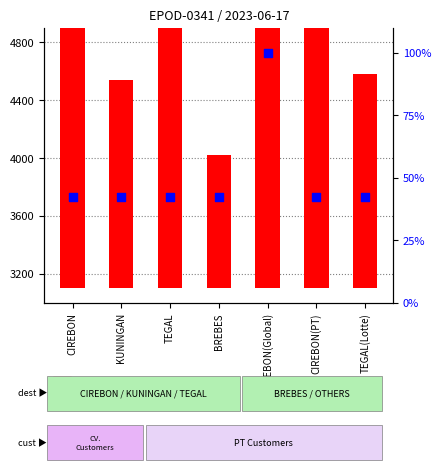

Which series contains the highest Y value?

QTY